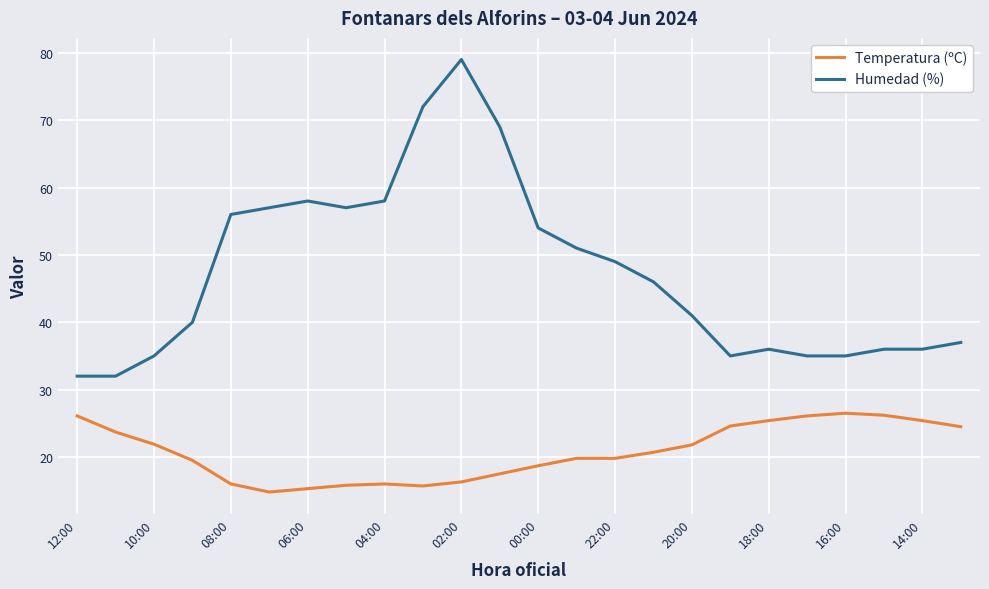

Which series has the largest total across all categories?

Humedad (%)